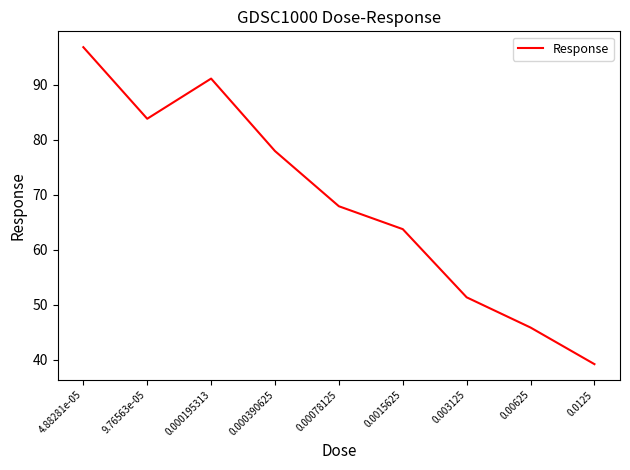

The value at 0.0015625 is 63.8. True or false?

True